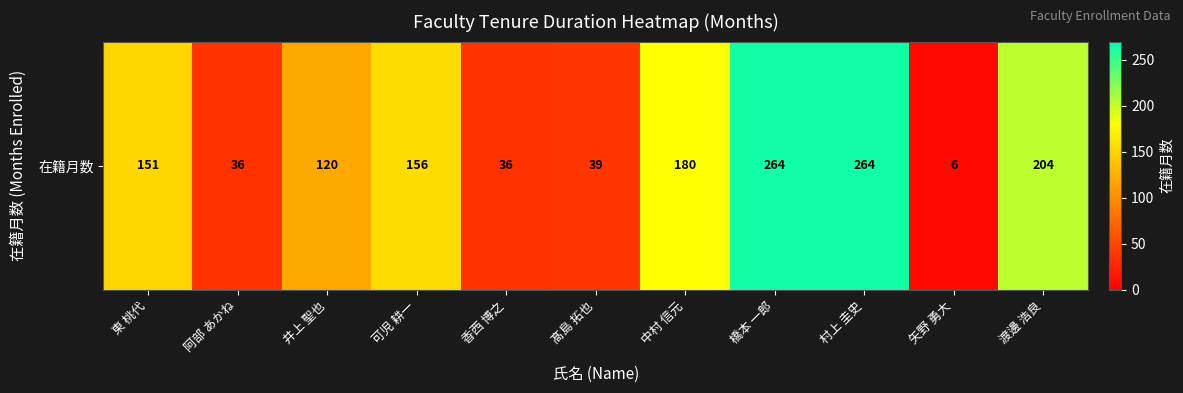

Is it true that the value at 村上 圭史 is 413?

False